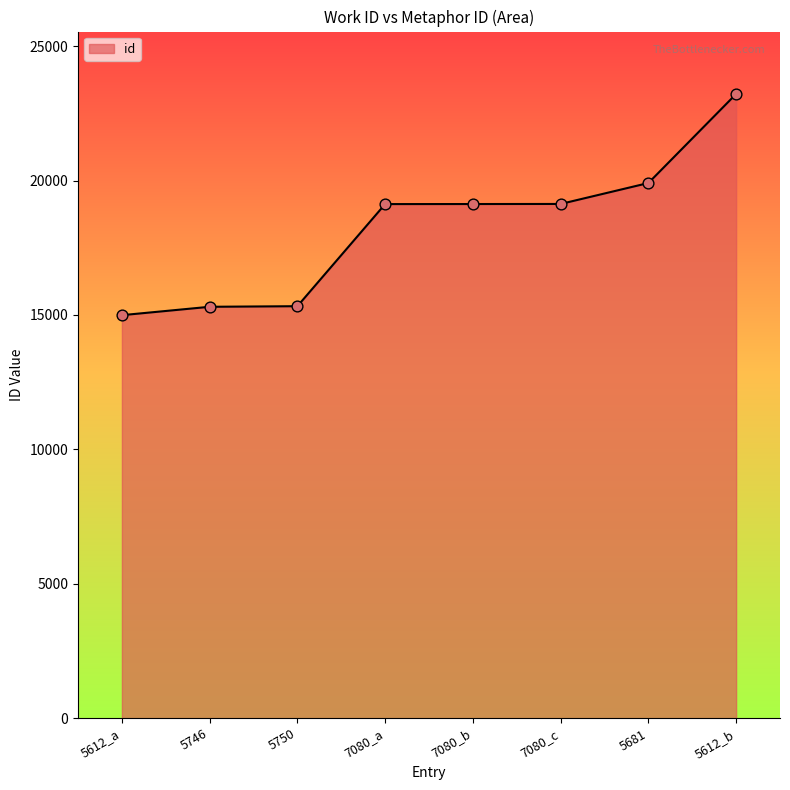

What is the ratio of the value at 7080_a to the value at 5612_a?

1.3